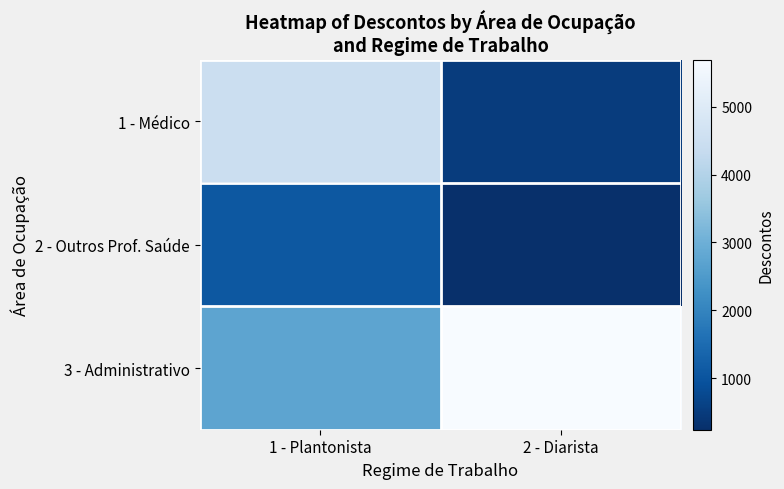

Reading left to right, transcribe all the data shown in this chart.

1 - Médico: 1 - Plantonista=4493.2	2 - Diarista=512.6
2 - Outros Prof. Saúde: 1 - Plantonista=1078.3	2 - Diarista=237.1
3 - Administrativo: 1 - Plantonista=2742.3	2 - Diarista=5697.1